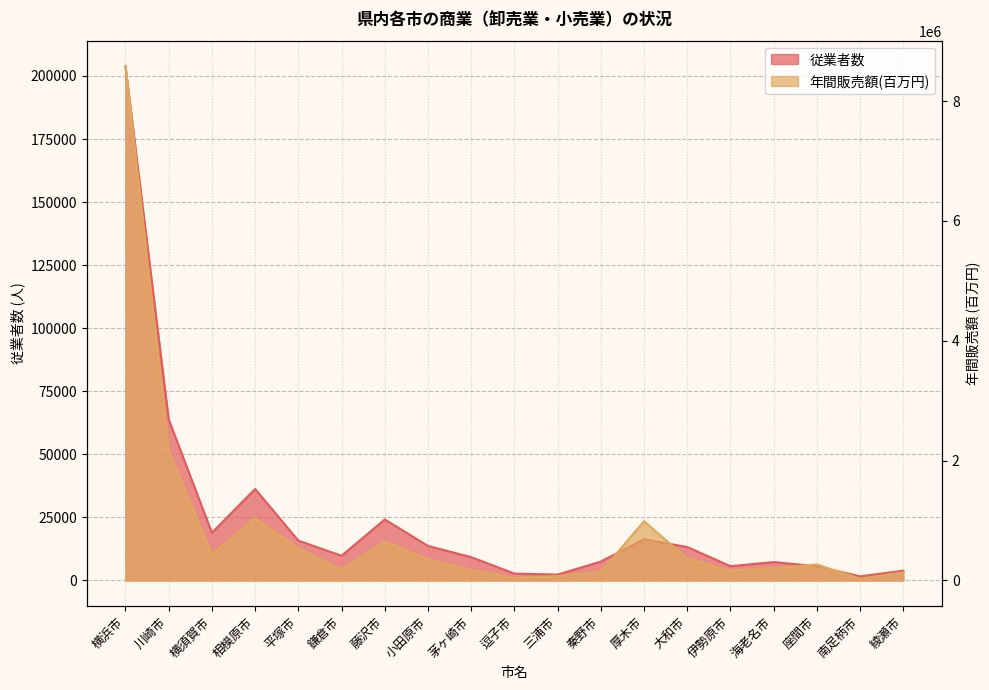

What value does the 年間販売額 series have at 相模原市, to the nearest 50?

1036800